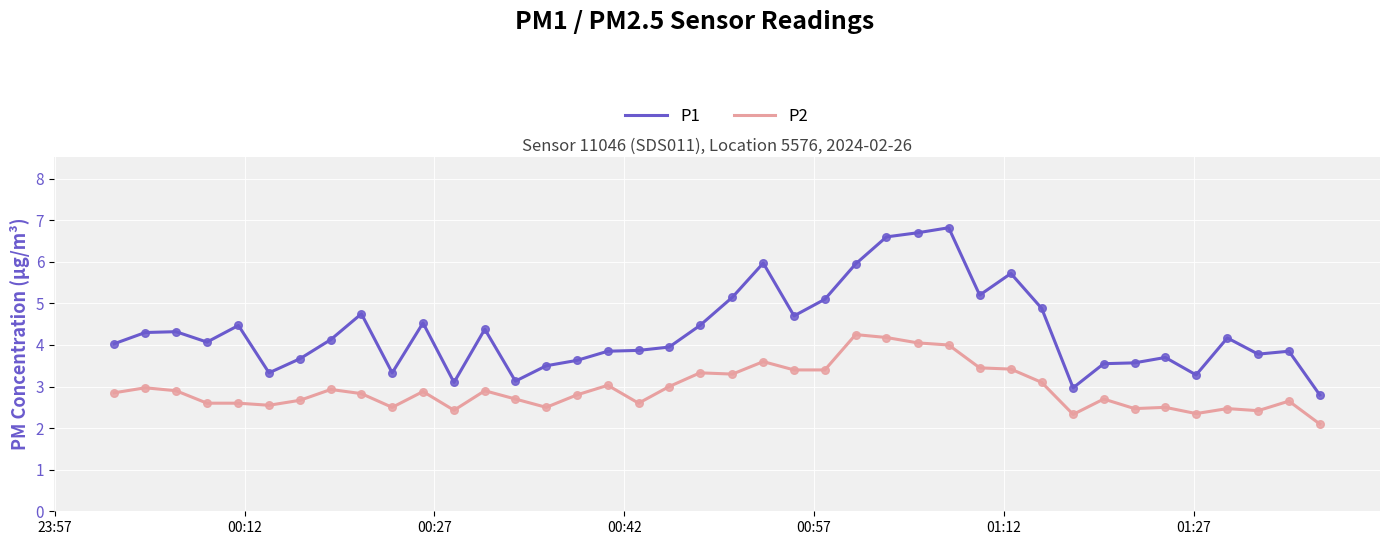

Which series has the largest range (max minus min)?

P1